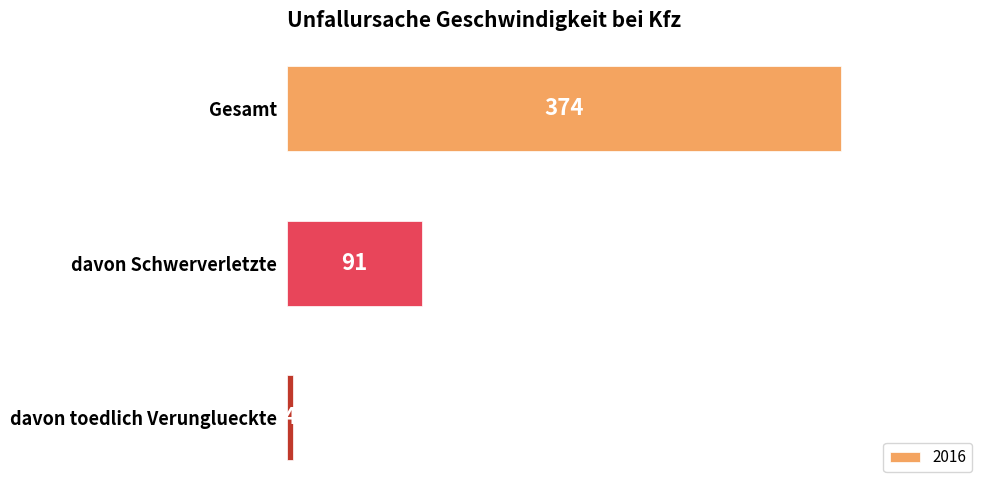

How many distinct data groups are displayed?

1